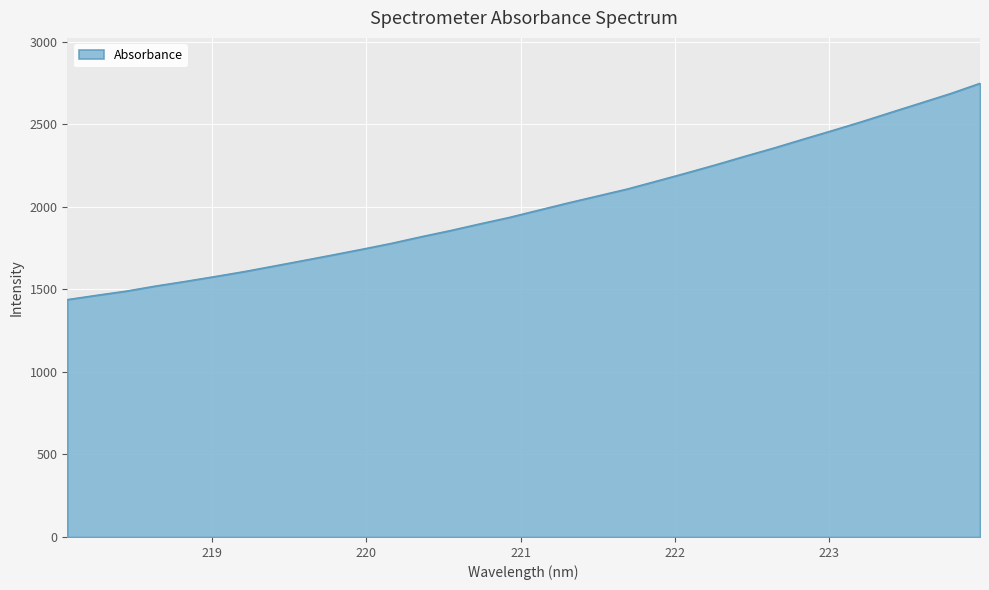

True or false: there are more than 2 points higher than both neighbors.

False